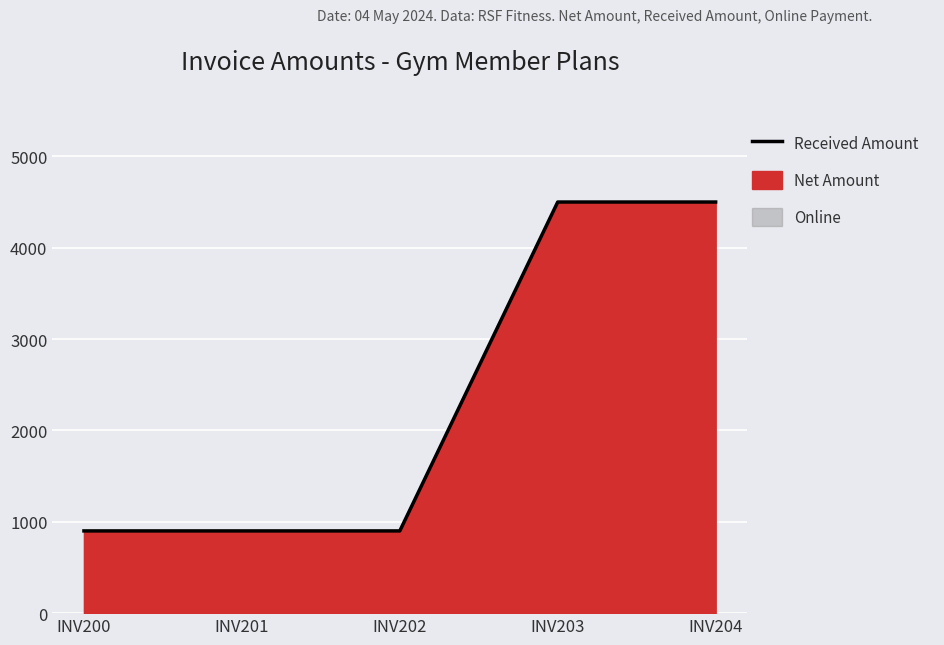

How many lines are shown in the chart?

1